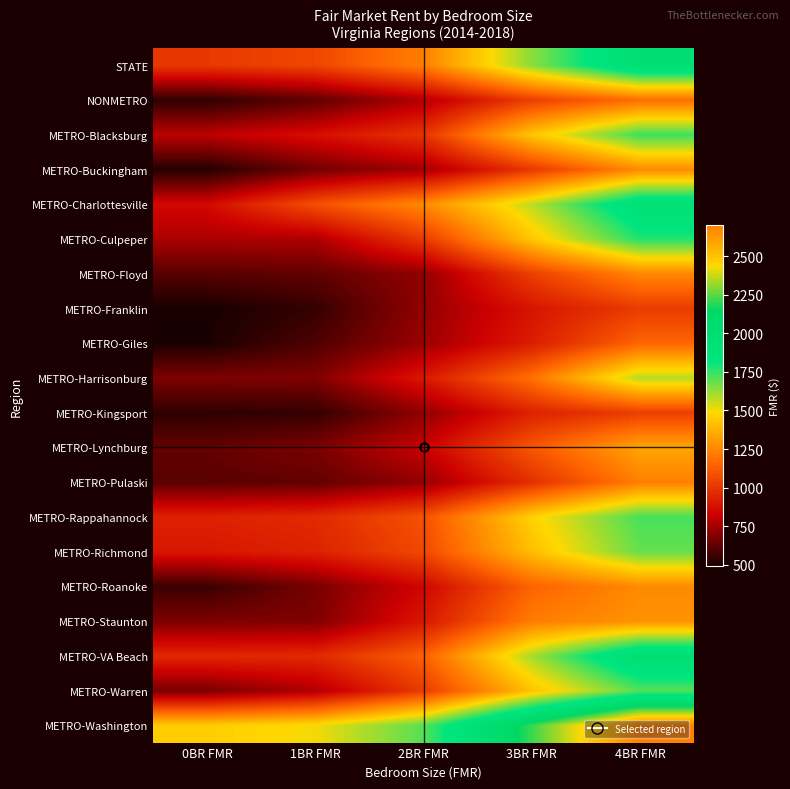

Reading left to right, what are all the values shown in this chart?

STATE: 0BR FMR=1007.9	1BR FMR=1052.5	2BR FMR=1229.2	3BR FMR=1638.6	4BR FMR=1991.1
NONMETRO: 0BR FMR=532.1	1BR FMR=622.5	2BR FMR=777.1	3BR FMR=1029.6	4BR FMR=1178.6
METRO-Blacksburg: 0BR FMR=797.0	1BR FMR=872.0	2BR FMR=993.0	3BR FMR=1432.0	4BR FMR=1743.0
METRO-Buckingham: 0BR FMR=513.0	1BR FMR=658.0	2BR FMR=749.0	3BR FMR=1008.0	4BR FMR=1266.0
METRO-Charlottesville: 0BR FMR=854.0	1BR FMR=1082.0	2BR FMR=1262.0	3BR FMR=1573.0	4BR FMR=1942.0
METRO-Culpeper: 0BR FMR=763.0	1BR FMR=768.0	2BR FMR=1012.0	3BR FMR=1436.0	4BR FMR=1777.0
METRO-Floyd: 0BR FMR=609.0	1BR FMR=627.0	2BR FMR=714.0	3BR FMR=1030.0	4BR FMR=1254.0
METRO-Franklin: 0BR FMR=489.0	1BR FMR=544.0	2BR FMR=717.0	3BR FMR=893.0	4BR FMR=1019.0
METRO-Giles: 0BR FMR=495.0	1BR FMR=592.0	2BR FMR=733.0	3BR FMR=916.0	4BR FMR=1153.0
METRO-Harrisonburg: 0BR FMR=680.0	1BR FMR=685.0	2BR FMR=902.0	3BR FMR=1188.0	4BR FMR=1584.0
METRO-Kingsport: 0BR FMR=533.0	1BR FMR=542.0	2BR FMR=714.0	3BR FMR=933.0	4BR FMR=1029.0
METRO-Lynchburg: 0BR FMR=630.0	1BR FMR=676.0	2BR FMR=821.0	3BR FMR=1106.0	4BR FMR=1339.0
METRO-Pulaski: 0BR FMR=615.0	1BR FMR=628.0	2BR FMR=721.0	3BR FMR=981.0	4BR FMR=1230.0
METRO-Rappahannock: 0BR FMR=932.0	1BR FMR=959.0	2BR FMR=1092.0	3BR FMR=1464.0	4BR FMR=1728.0
METRO-Richmond: 0BR FMR=899.0	1BR FMR=932.0	2BR FMR=1061.0	3BR FMR=1410.0	4BR FMR=1686.0
METRO-Roanoke: 0BR FMR=555.0	1BR FMR=668.0	2BR FMR=844.0	3BR FMR=1146.0	4BR FMR=1261.0
METRO-Staunton: 0BR FMR=678.0	1BR FMR=683.0	2BR FMR=899.0	3BR FMR=1222.0	4BR FMR=1285.0
METRO-VA Beach: 0BR FMR=952.0	1BR FMR=958.0	2BR FMR=1136.0	3BR FMR=1603.0	4BR FMR=1994.0
METRO-Warren: 0BR FMR=671.0	1BR FMR=772.0	2BR FMR=1017.0	3BR FMR=1418.0	4BR FMR=1709.0
METRO-Washington: 0BR FMR=1457.0	1BR FMR=1500.0	2BR FMR=1707.0	3BR FMR=2215.0	4BR FMR=2707.0